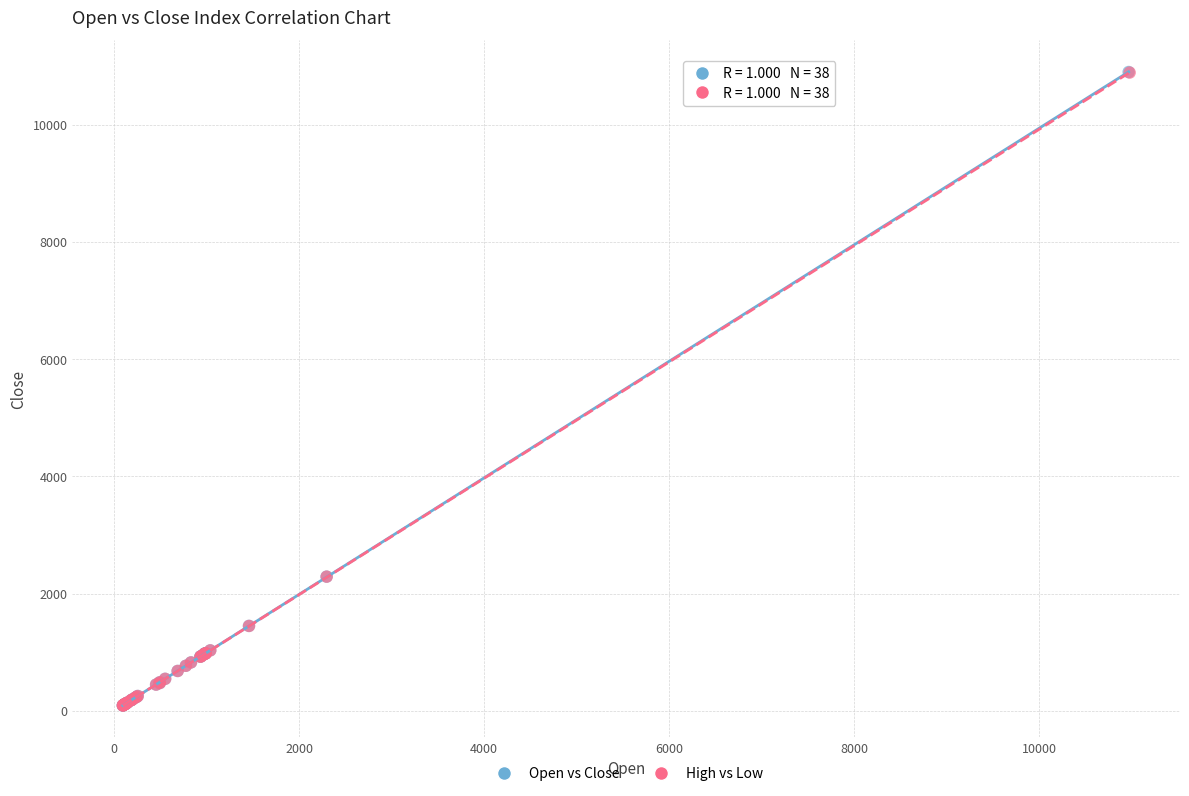

Which series has the largest Y range (max minus min)?

Open vs Close